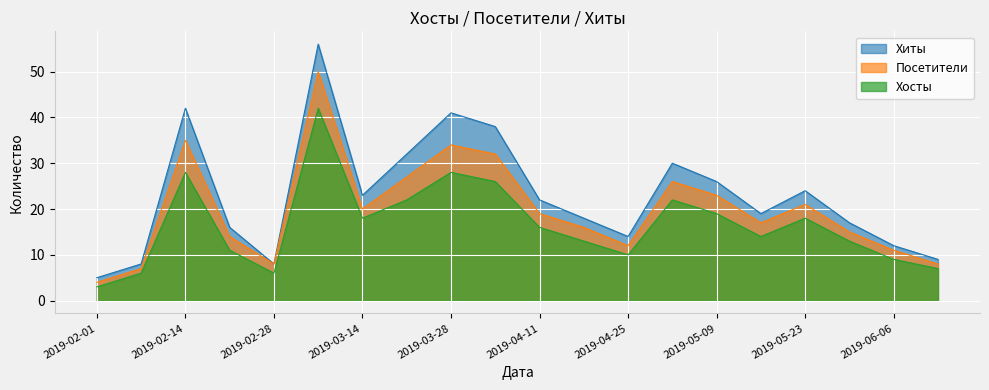

True or false: Посетители has a value of 15 at 2019-05-02.

False